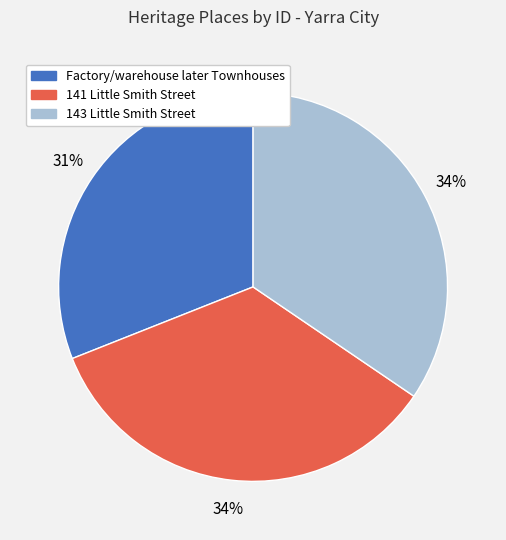

True or false: 143 Little Smith Street accounts for 41% of the total.

False